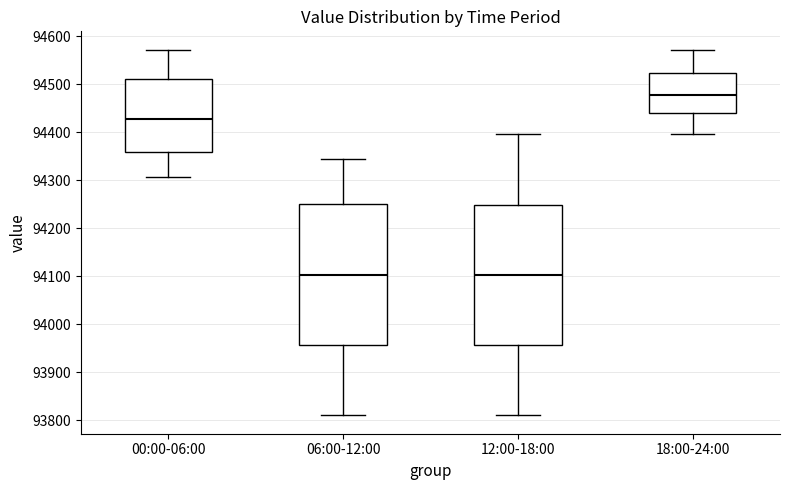

Which box has the highest median line?

18:00-24:00